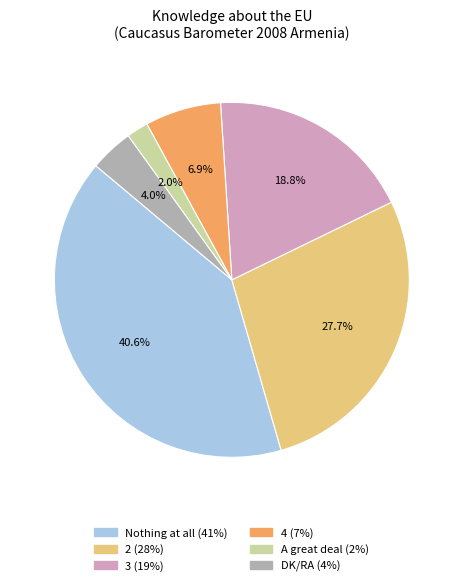

Which slice is the smallest?

A great deal